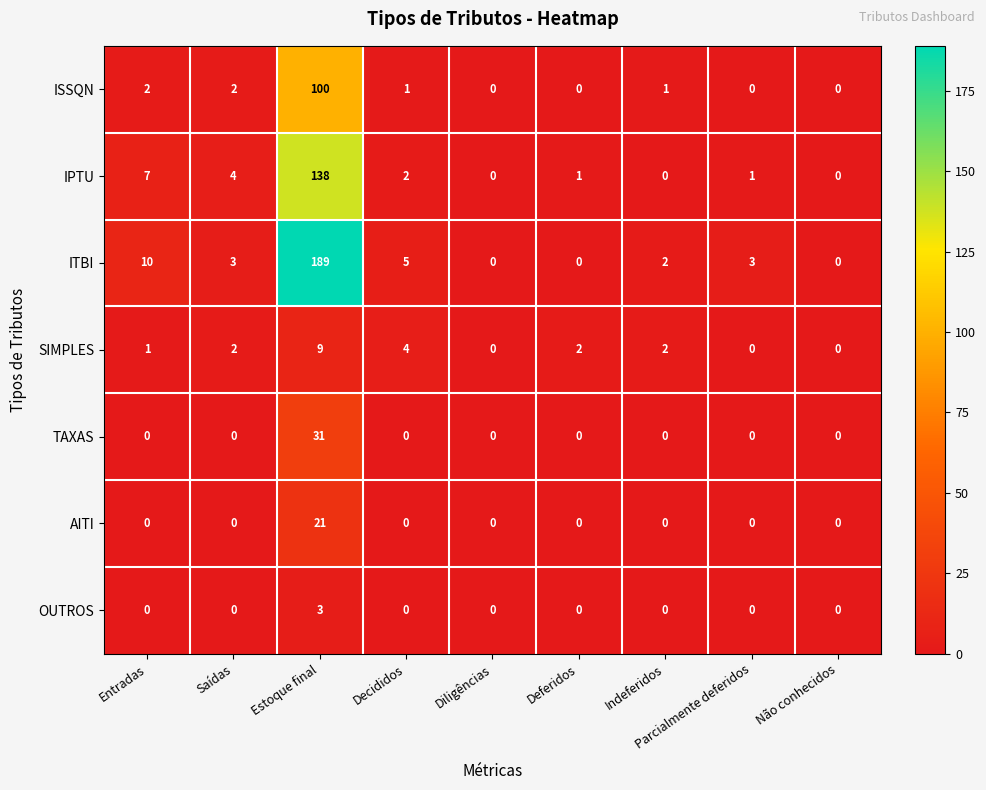

At which category does the chart reach its peak across all series?

Estoque final